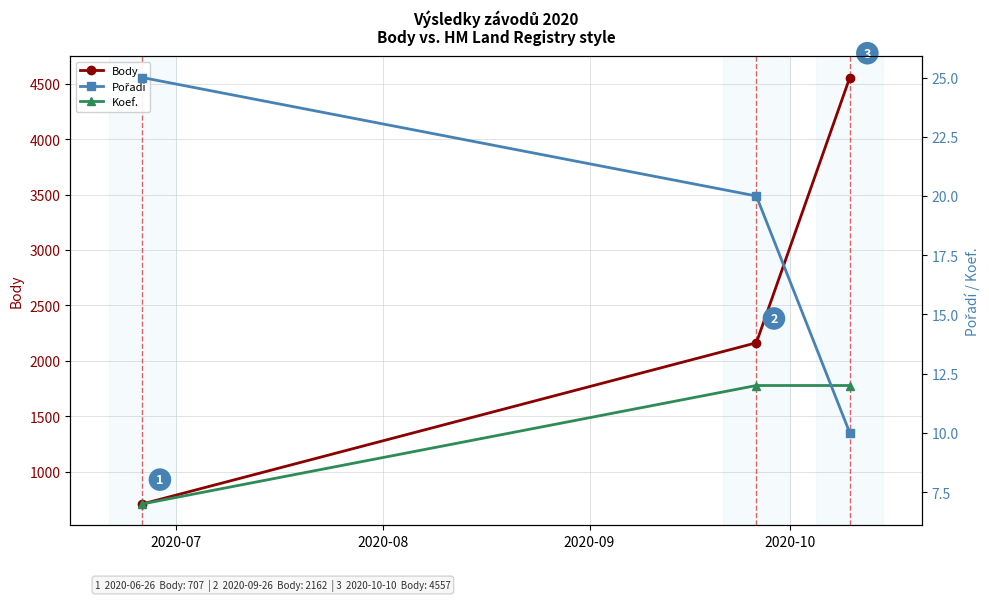

What is the difference between the maximum and minimum values in the Body series?

3850